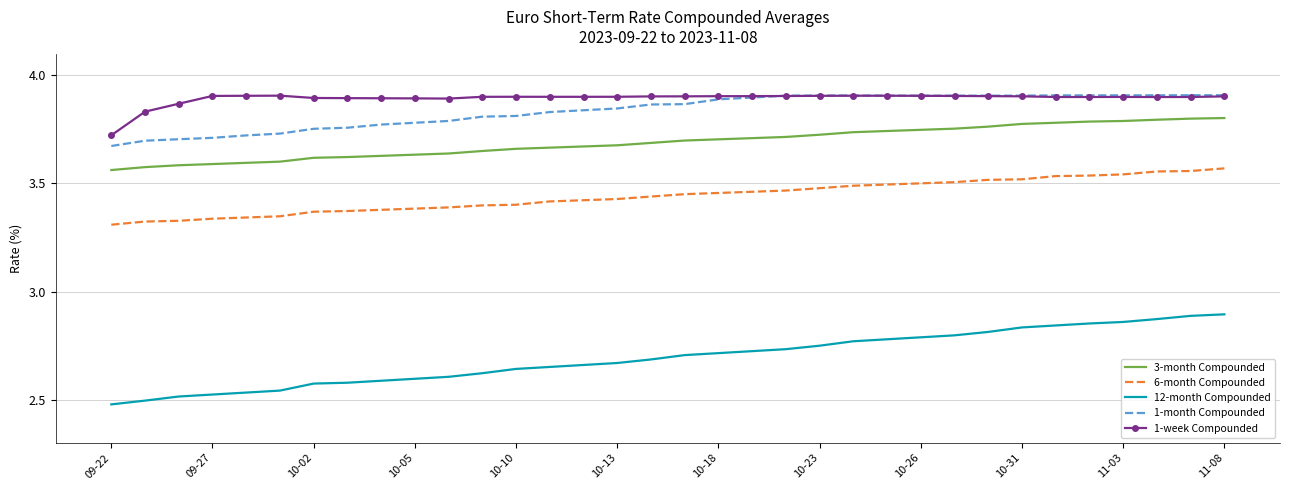

Which series has the largest range (max minus min)?

12-month Compounded